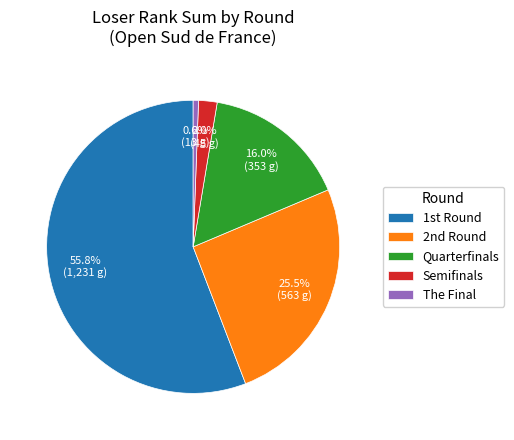

Is there any slice that represents more than half of the pie?

Yes